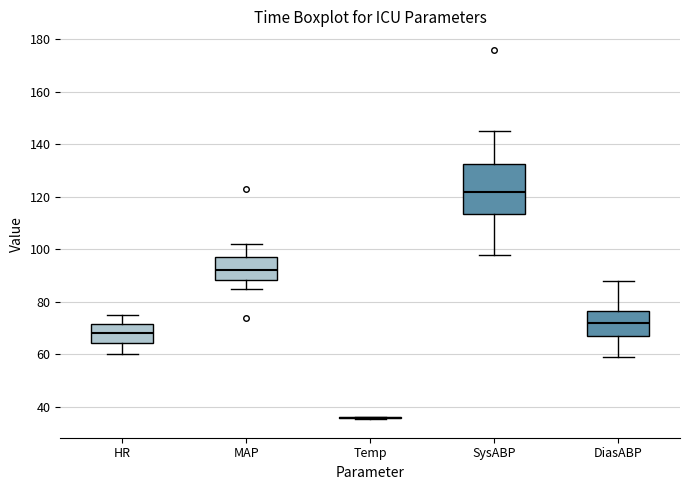

Which box is the tallest, from its lower edge to its upper edge?

SysABP